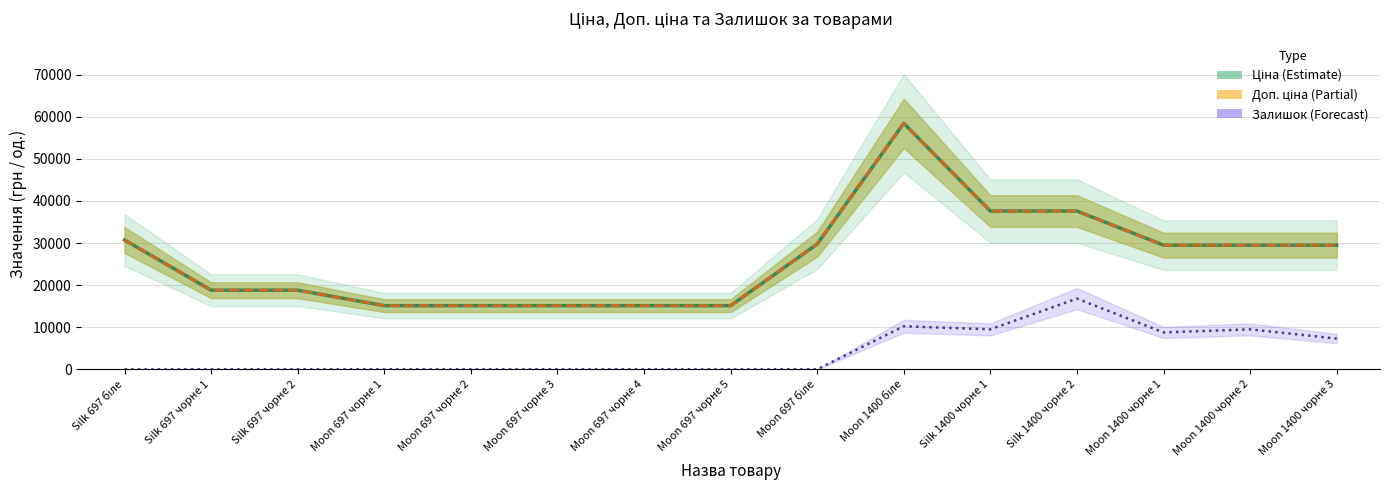

Is it true that Ціна (Estimate) equals 29491.5 at Moon 1400 чорнe 3?

True